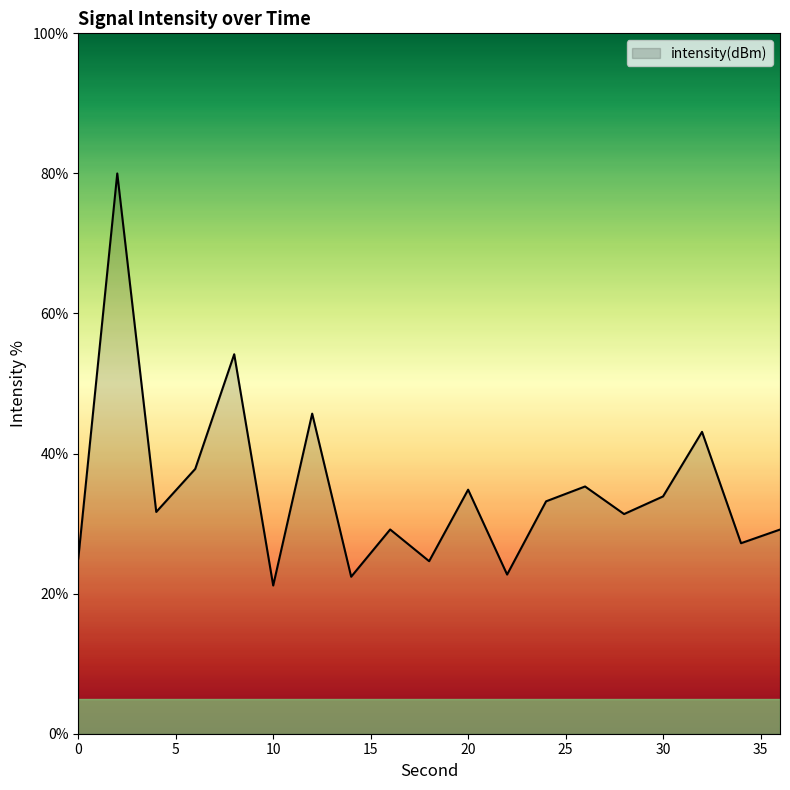

What is the difference between the maximum and minimum values?

58.8